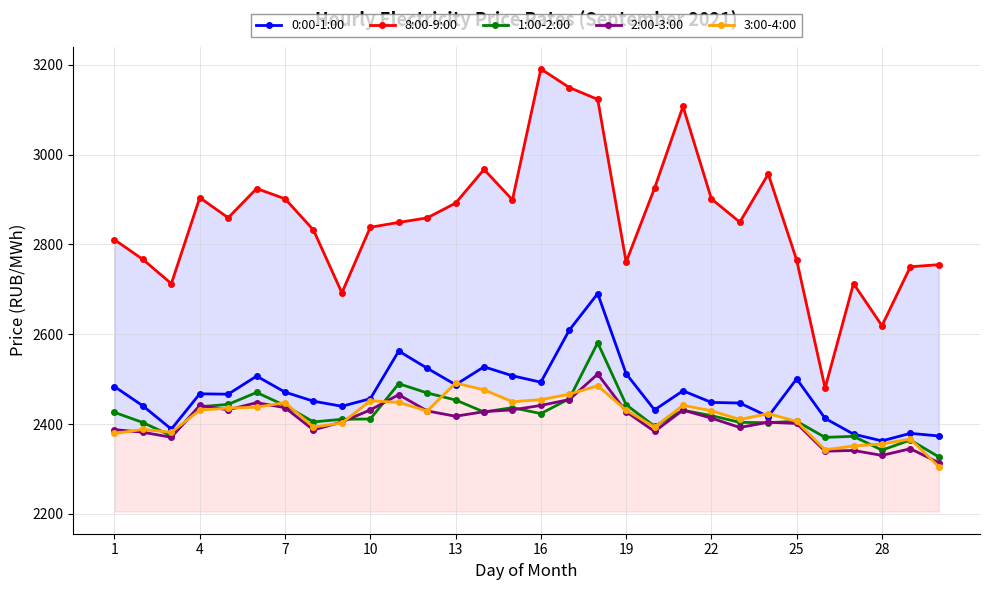

Which series has the widest spread of values?

8:00-9:00